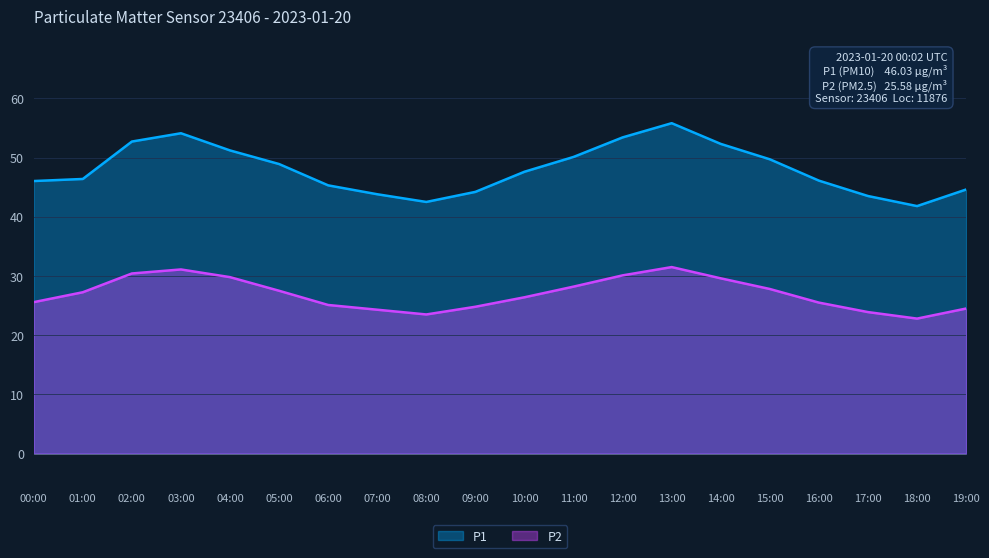

List the series in order of their overall mean, highest first.

P1, P2